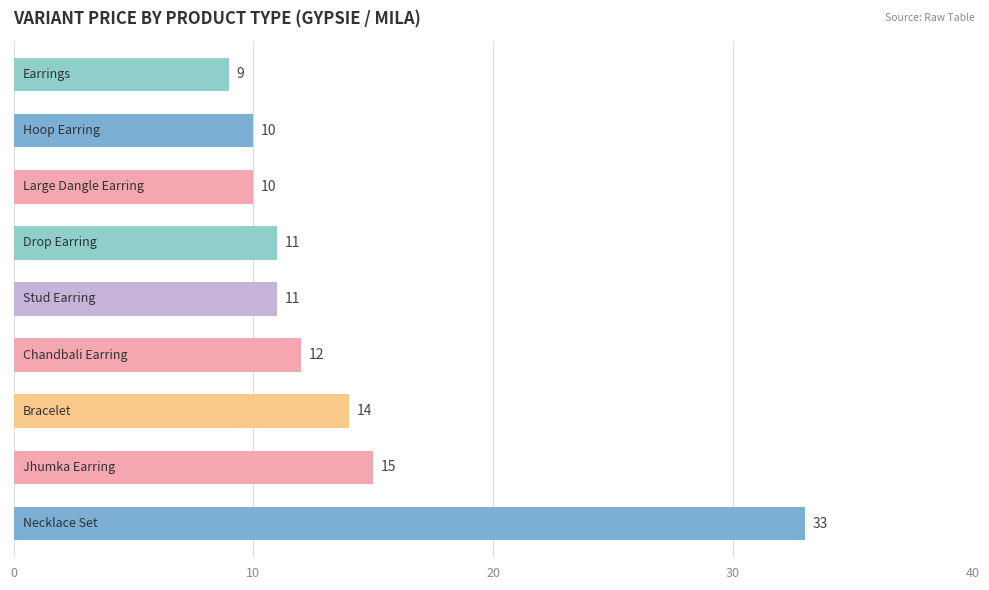

What is the minimum value shown in the chart?

9